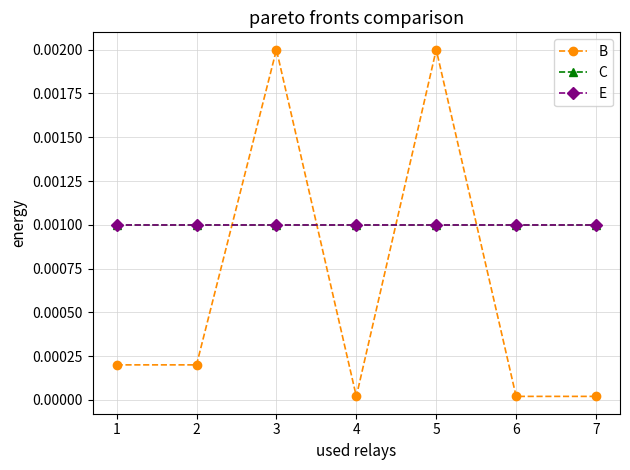

Does the chart display data point markers on the line(s)?

Yes